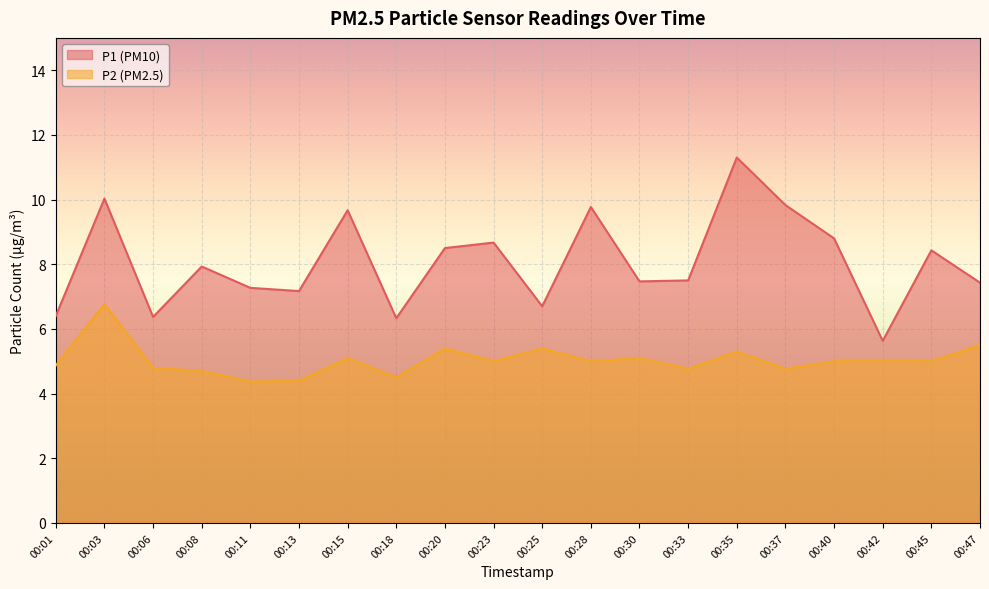

What is the difference between the P2 values at 00:35 and 00:47?

0.2